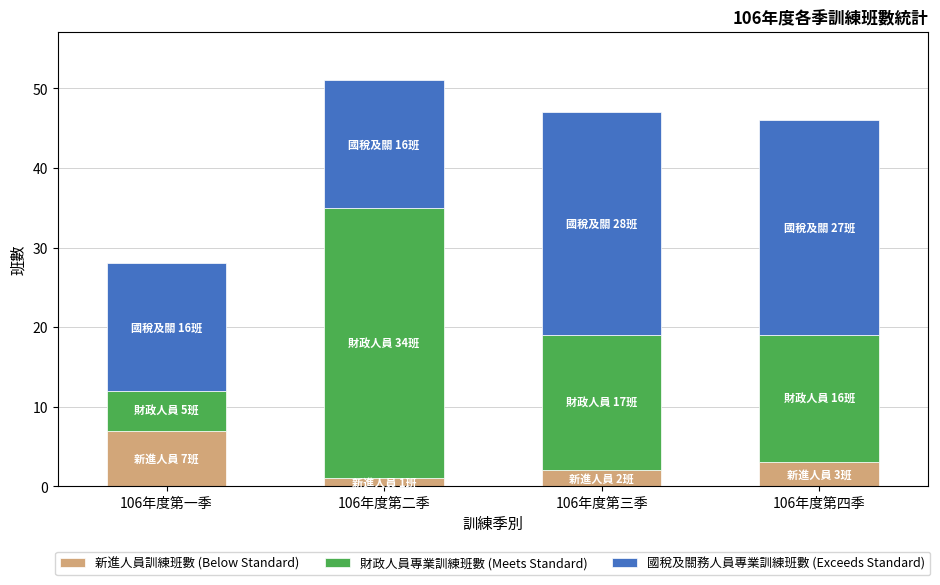

At which category is the sum across all series the highest?

106年度第二季